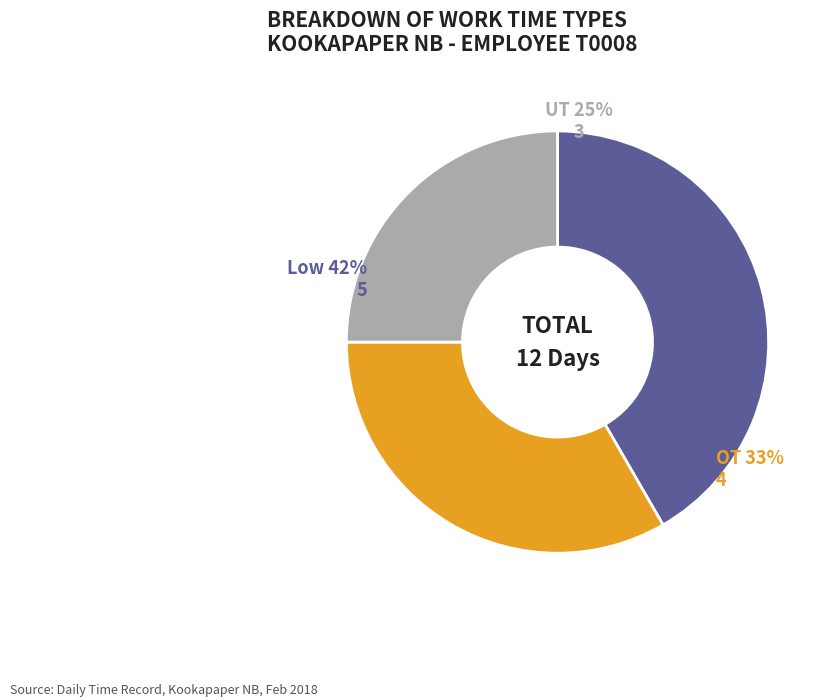

How many segments does this pie chart have?

3